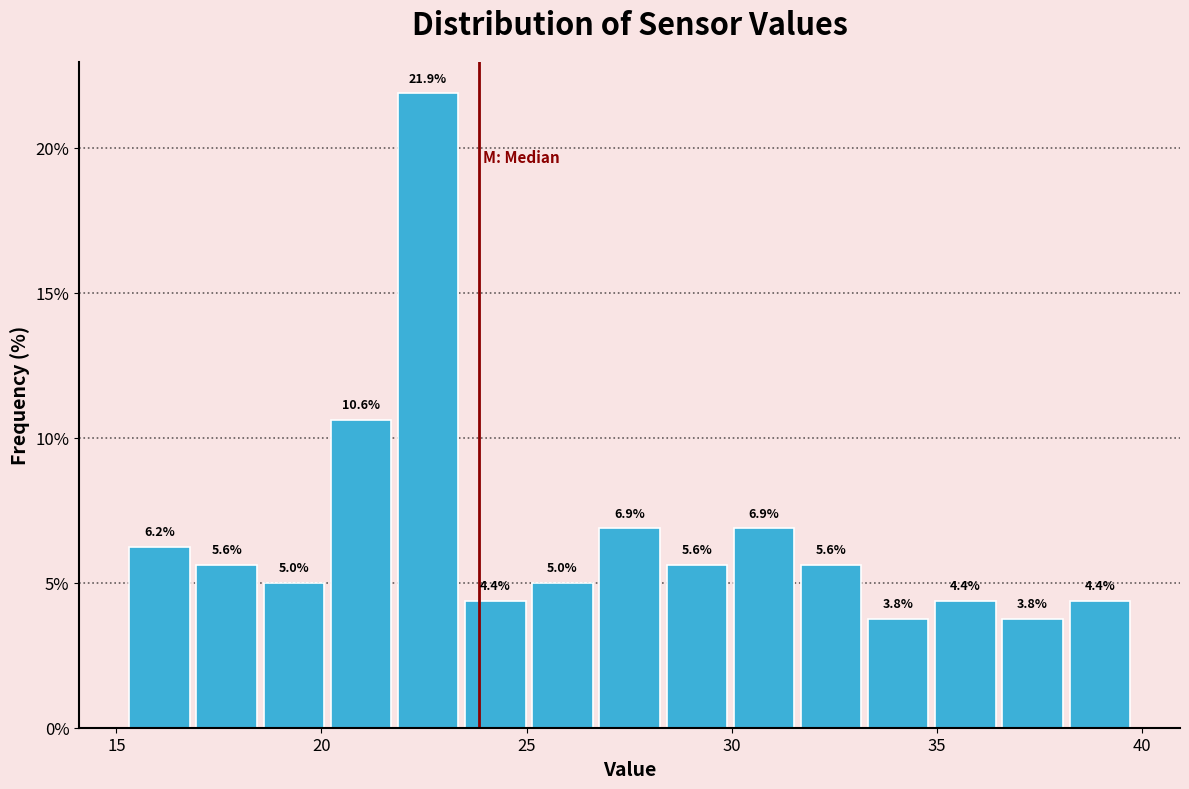

Read against the x-axis, roughly where is the centre of the tallest bar?

22.5